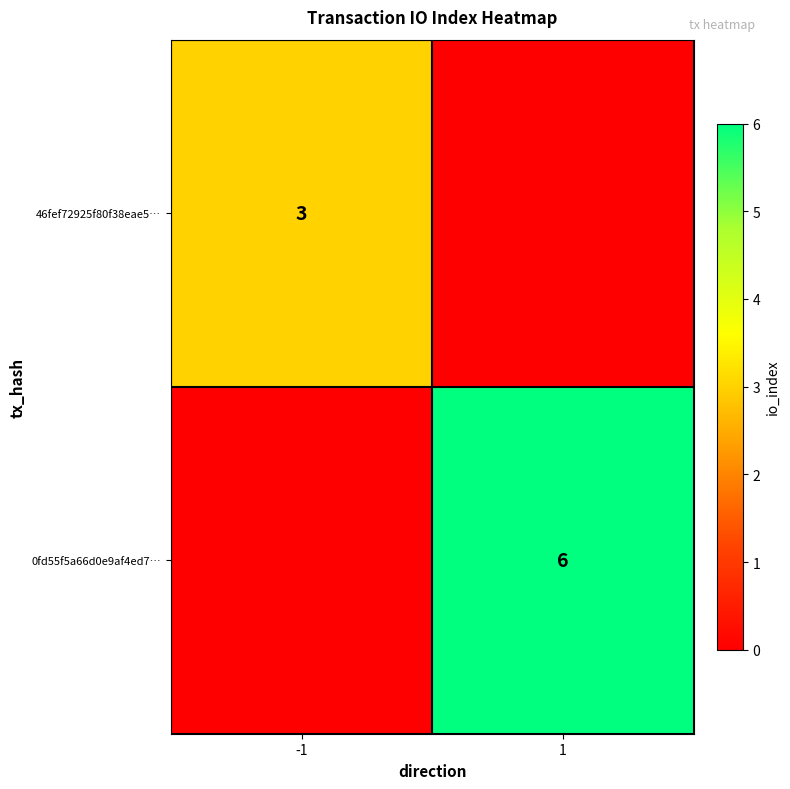

True or false: 0fd55f5a66d0e9af4ed7… has a value of 6 at 1.

True